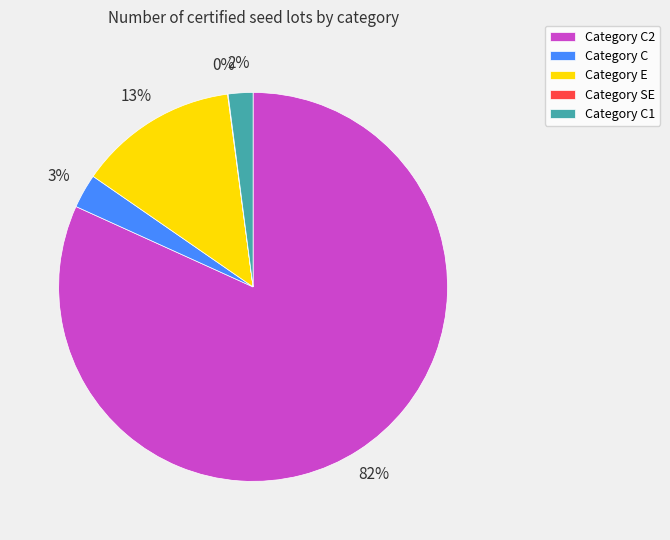

To the nearest percent, what portion does Category C represent?

3%